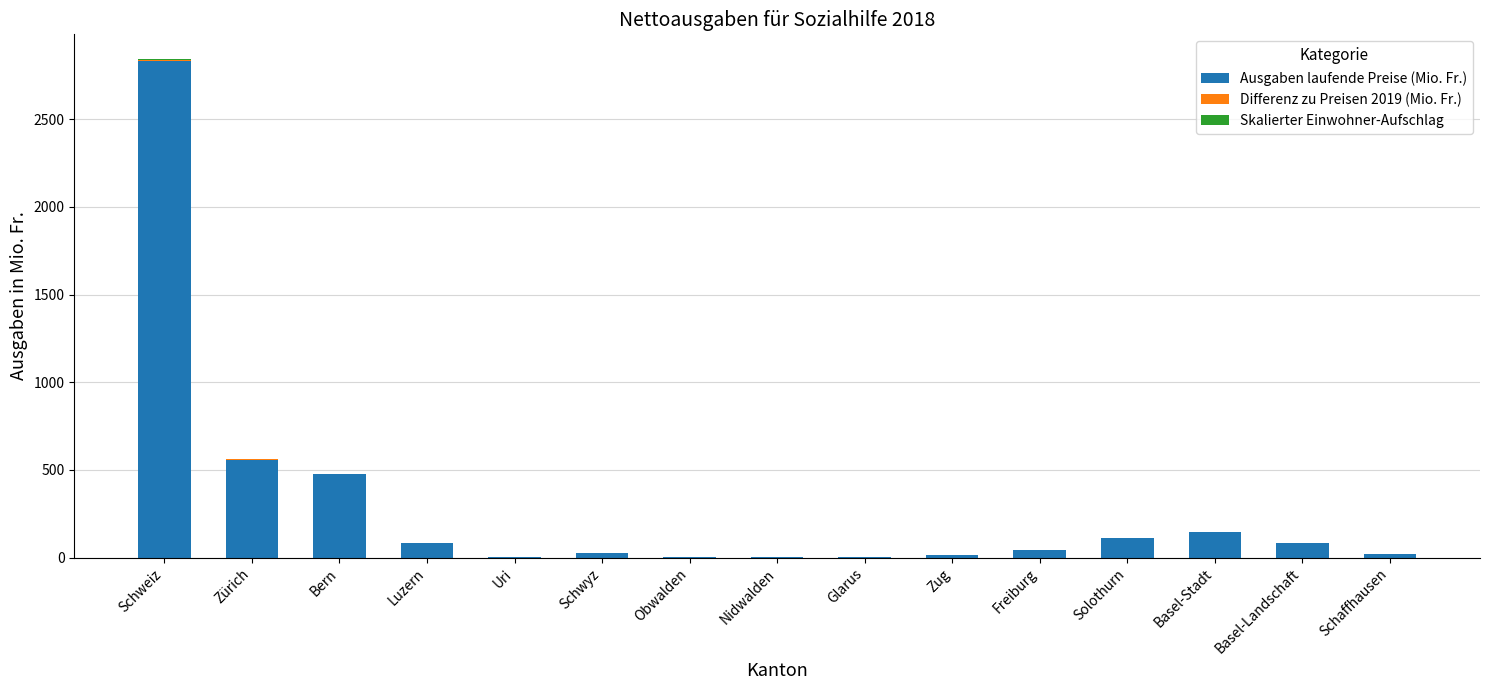

What is the highest value of the Ausgaben laufende Preise (Mio. Fr.) series?

2830.7